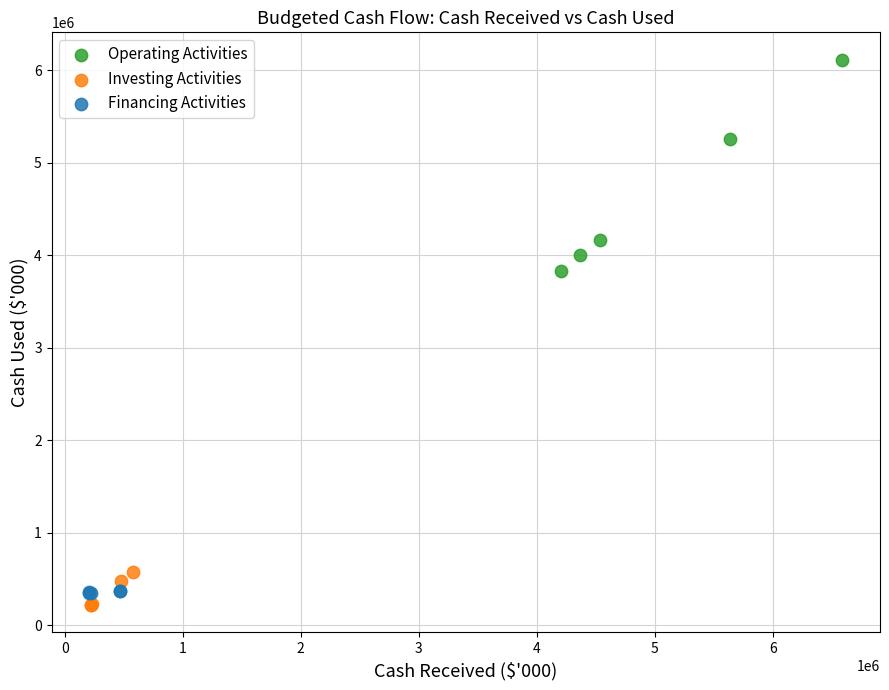

Which series has the widest spread of Y values?

Operating Activities